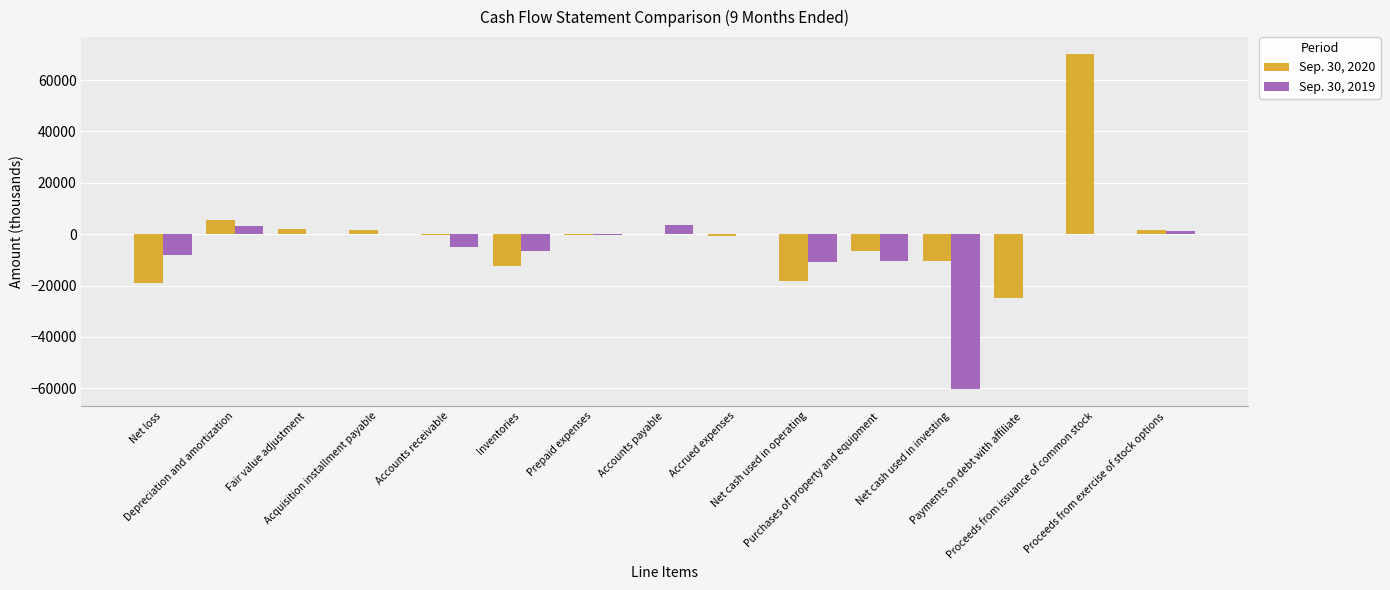

What is the sum of all Sep. 30, 2020 values?

-11683